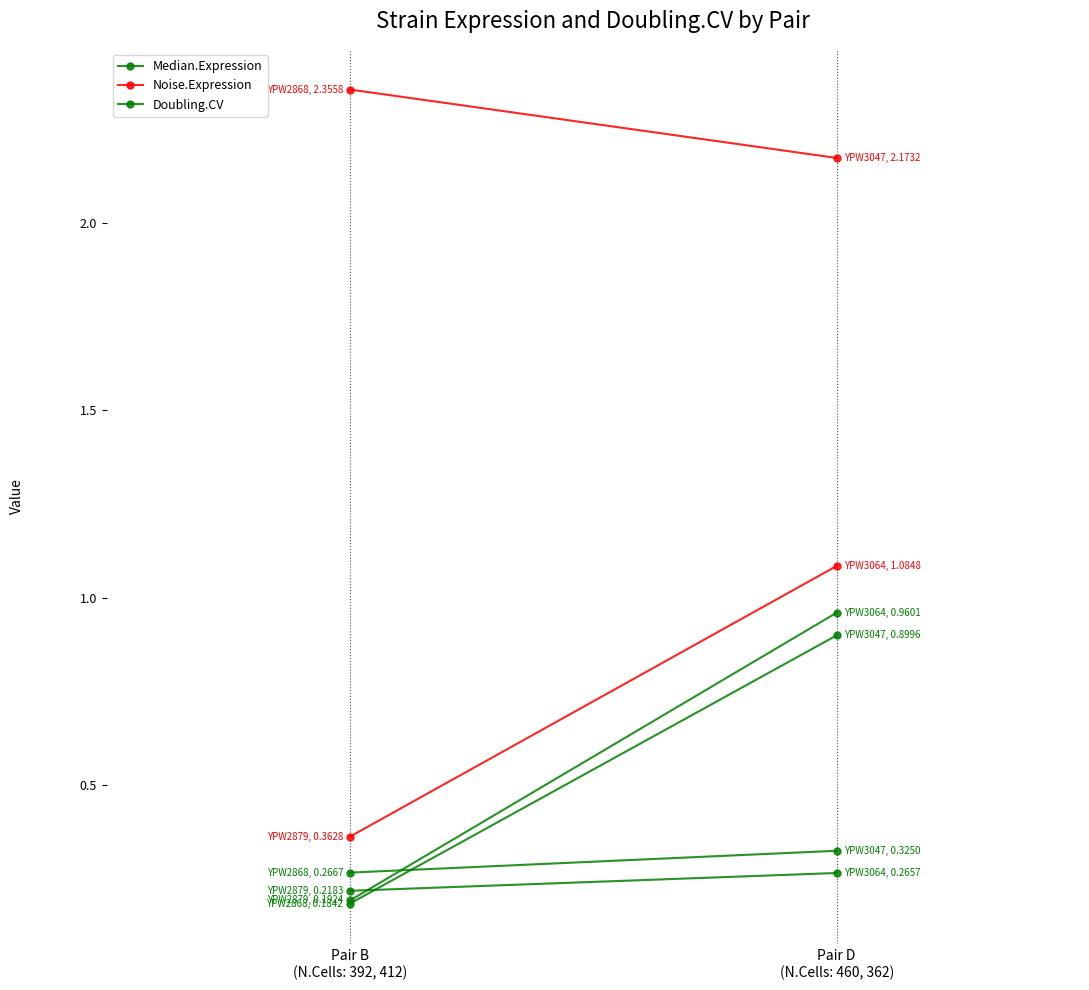

Rank the categories by Median.Expression value from lowest to highest.

Pair B
(N.Cells: 392, 412), Pair D
(N.Cells: 460, 362)